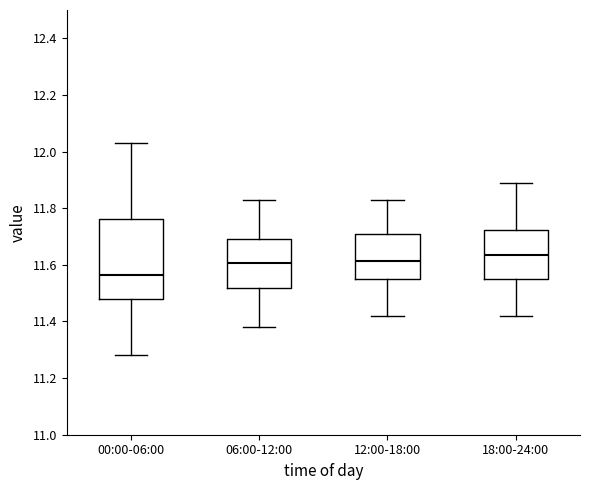

Reading left to right, read every box against the y-axis: the position of its median line, the range the box covers, and the ends of its whiskers. The values are not printed on the chart, so give them approximately, as read against the axis.

00:00-06:00: median 11.56, box 11.48 to 11.76, whiskers 11.28 to 12.04
06:00-12:00: median 11.60, box 11.52 to 11.70, whiskers 11.38 to 11.84
12:00-18:00: median 11.62, box 11.56 to 11.72, whiskers 11.42 to 11.84
18:00-24:00: median 11.64, box 11.56 to 11.72, whiskers 11.42 to 11.90